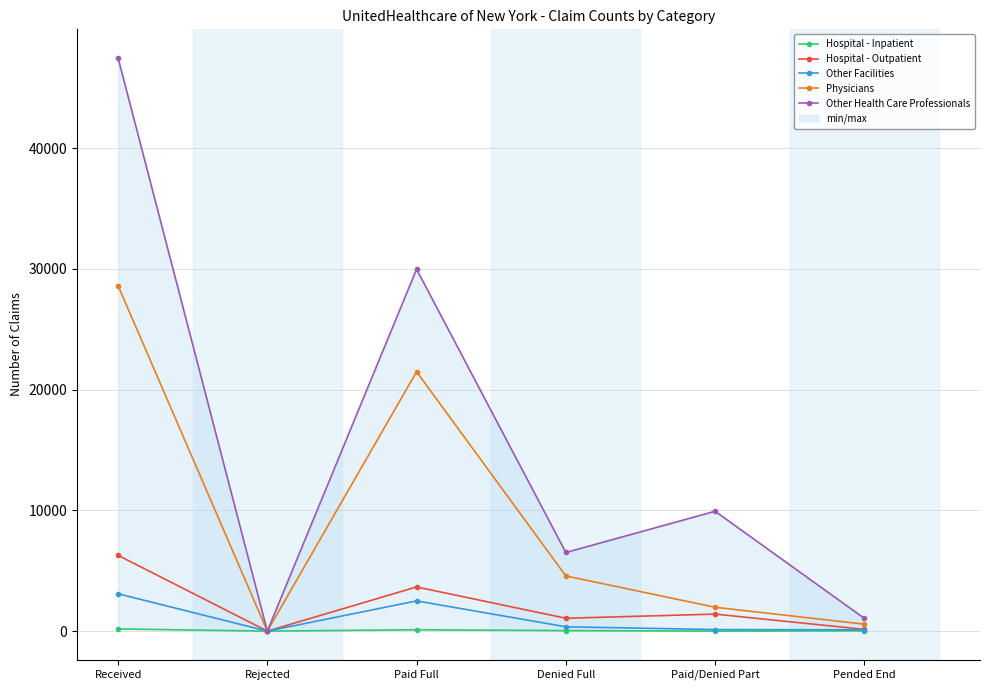

At which category does Hospital - Outpatient reach its first local valley?

Rejected